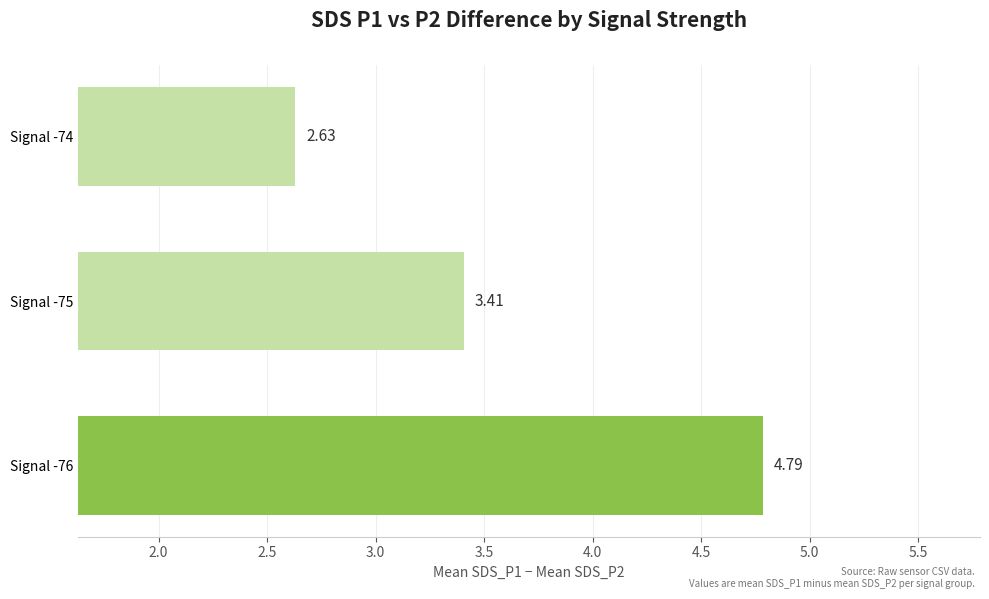

Count the number of data series in this chart.

1